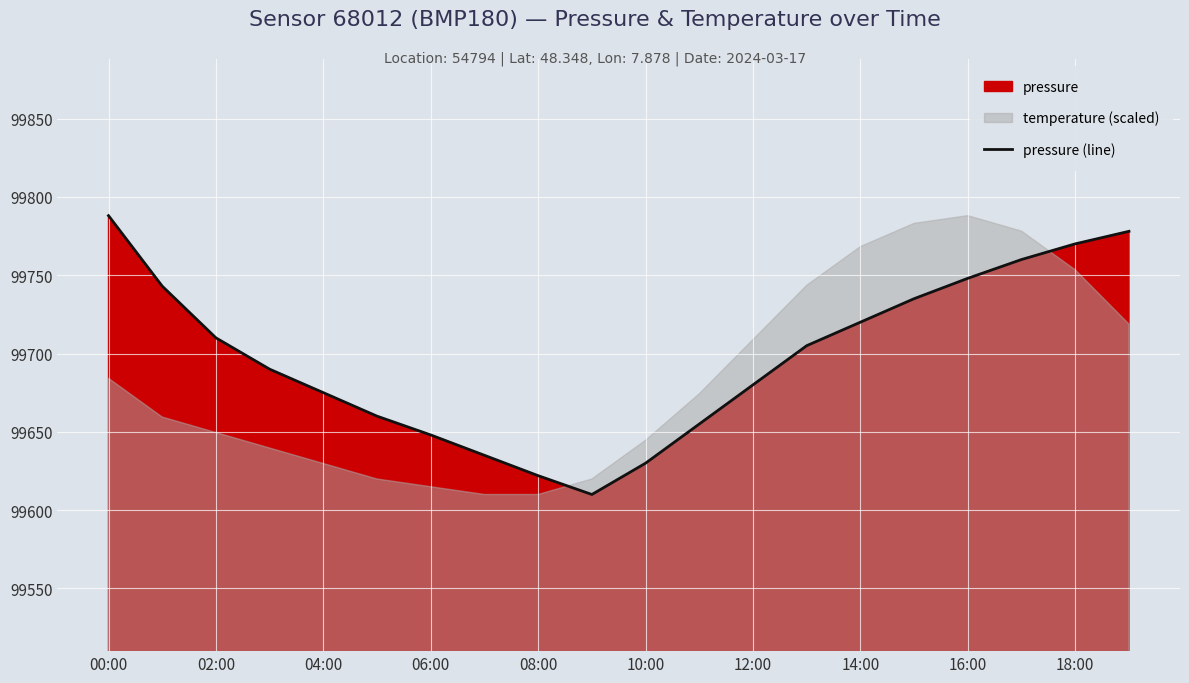

At which label does pressure (line) reach its peak?

00:00